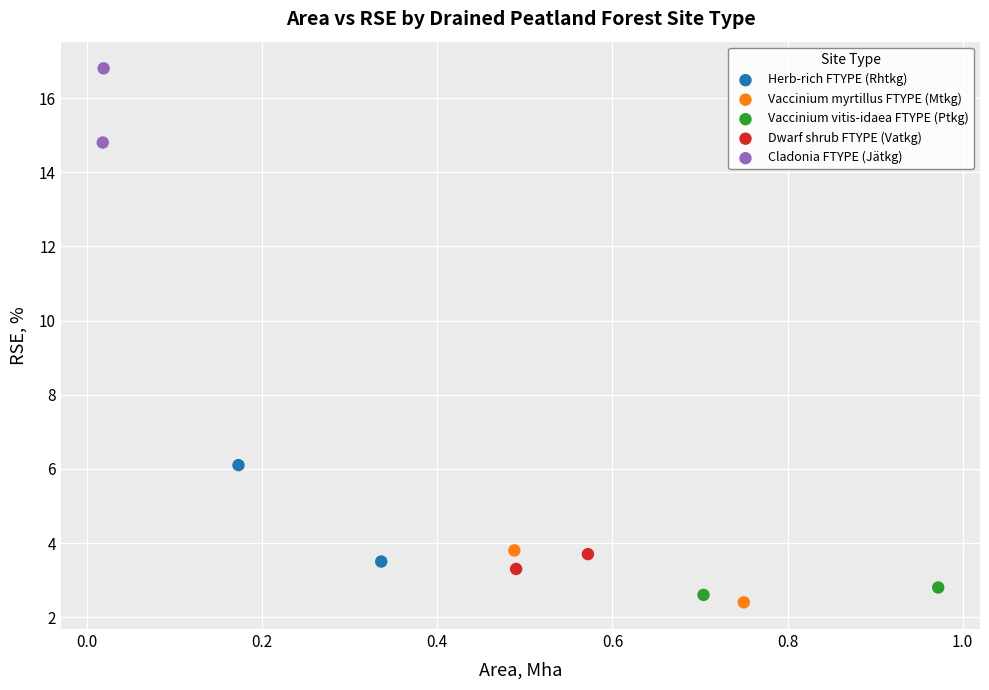

What are all the series names shown in the legend?

Herb-rich FTYPE (Rhtkg), Vaccinium myrtillus FTYPE (Mtkg), Vaccinium vitis-idaea FTYPE (Ptkg), Dwarf shrub FTYPE (Vatkg), Cladonia FTYPE (Jätkg)